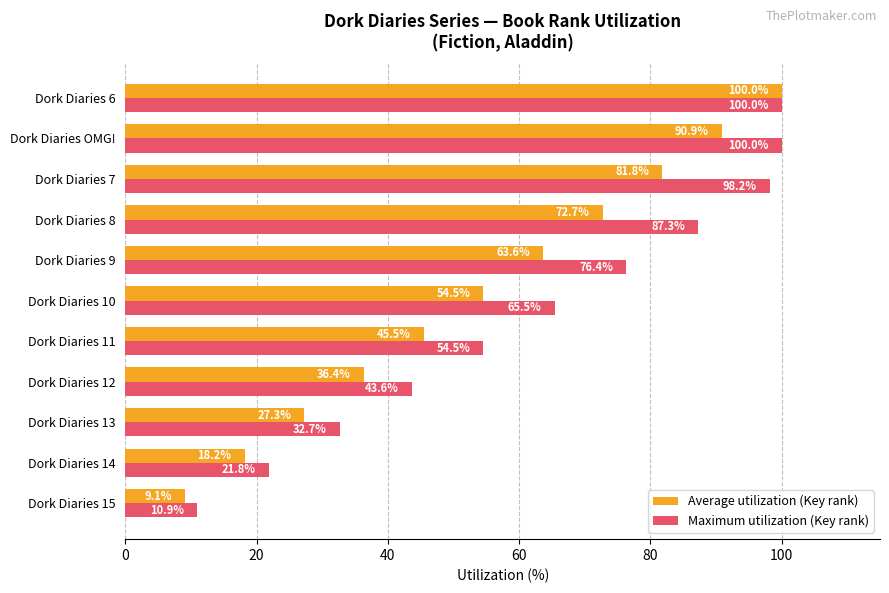

What value does the Average utilization (Key rank) series have at Dork Diaries 11?

45.5